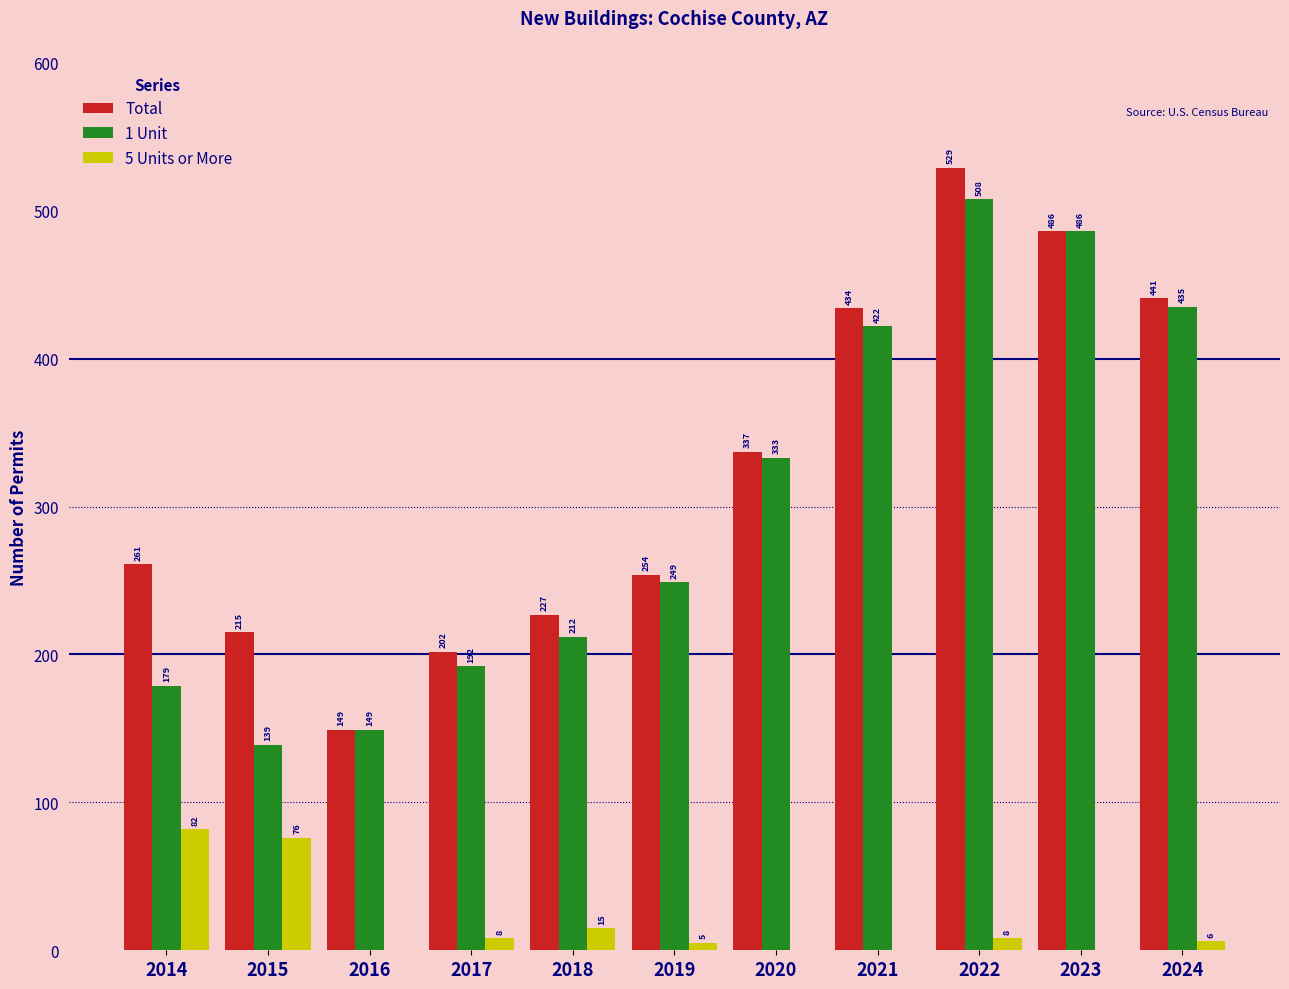

How many series are shown in this chart?

3